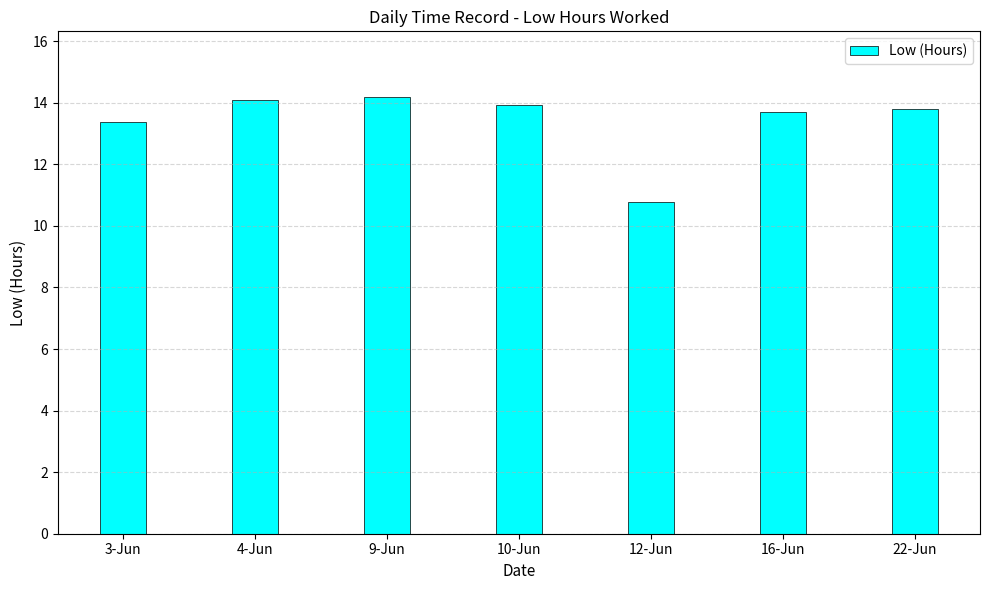

Approximately how many times larger is the value at 22-Jun compared to 12-Jun?

1.3